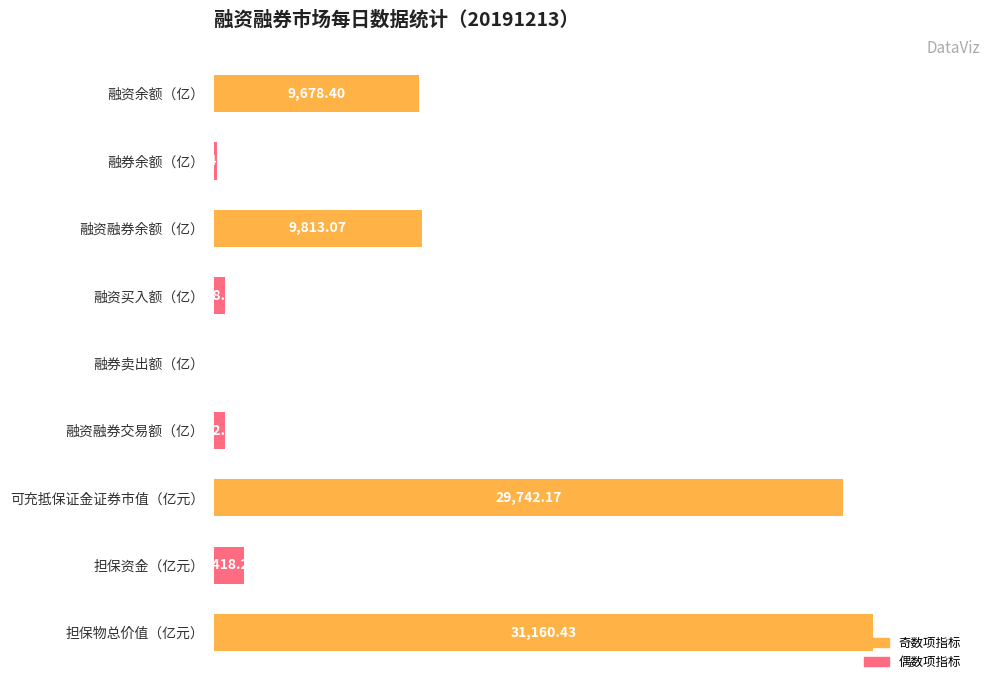

How many data points does each series have?

9